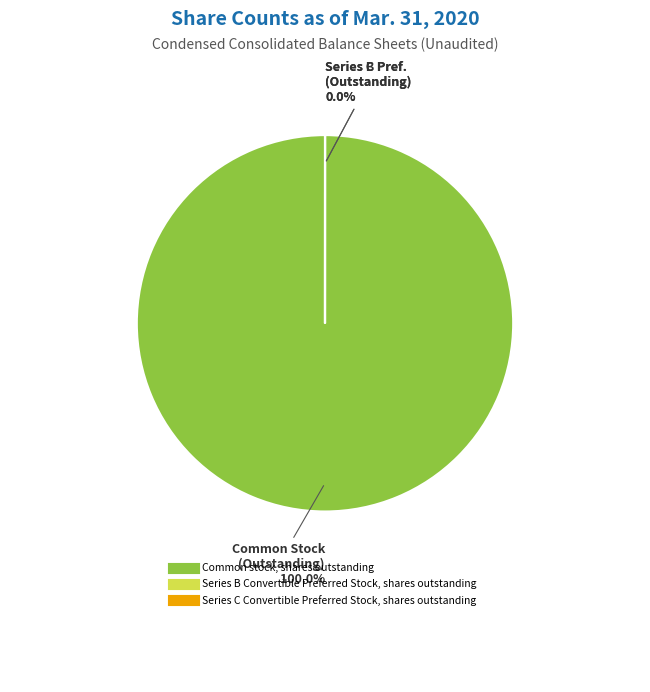

To the nearest percent, what is the average slice percentage?

33%